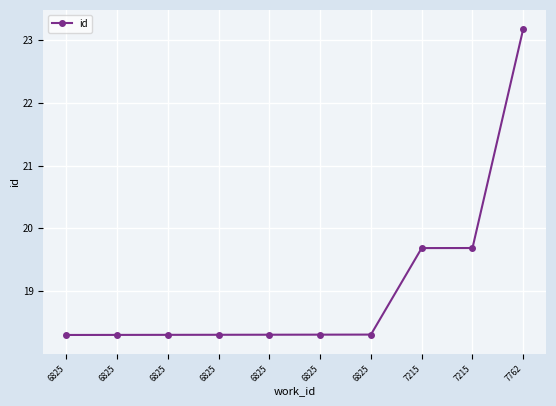

How many series are shown in this chart?

1